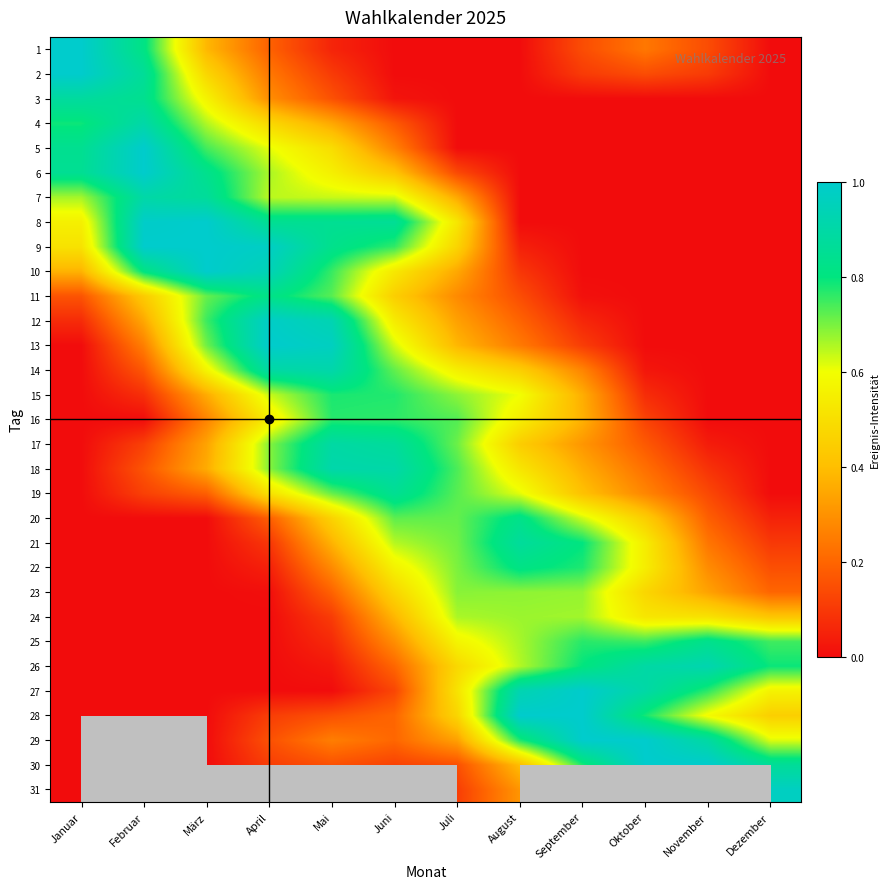

Is it true that 27 equals 0.8 at November?

True